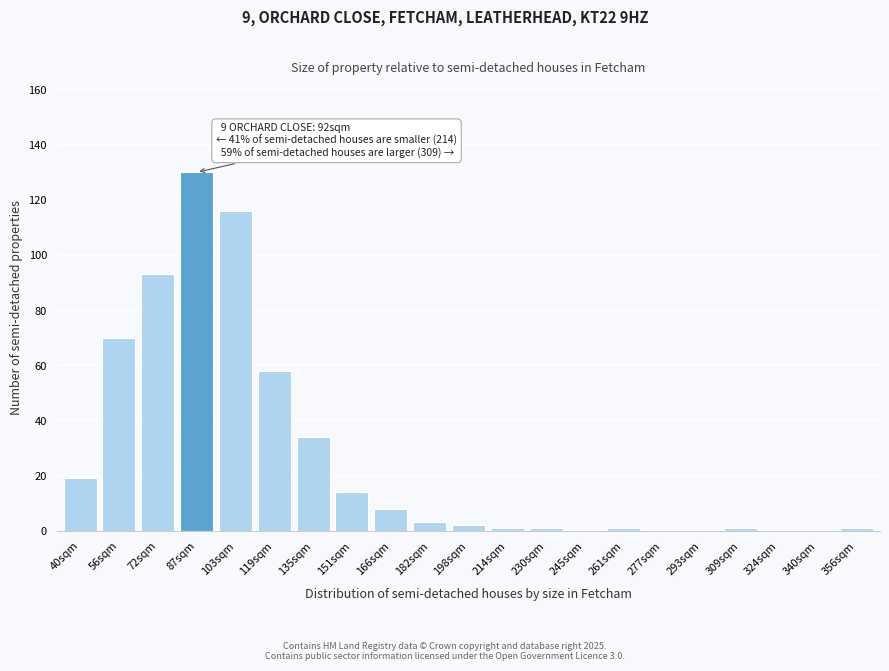

Reading left to right, transcribe all the data shown in this chart.

40sqm=19	56sqm=70	72sqm=93	87sqm=130	103sqm=116	119sqm=58	135sqm=34	151sqm=14	166sqm=8	182sqm=3	198sqm=2	214sqm=1	230sqm=1	245sqm=0	261sqm=1	277sqm=0	293sqm=0	309sqm=1	324sqm=0	340sqm=0	356sqm=1